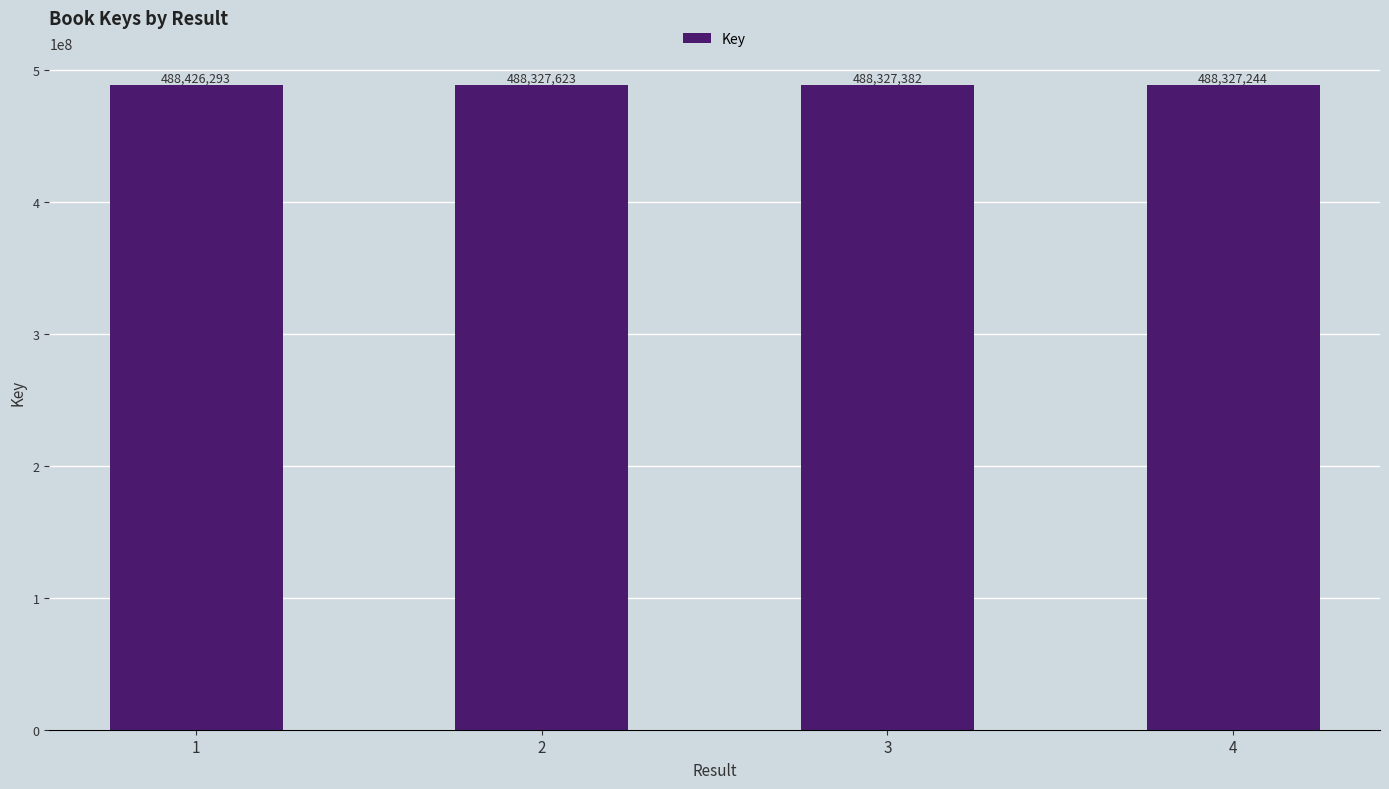

What is the maximum value shown in the chart?

488426293